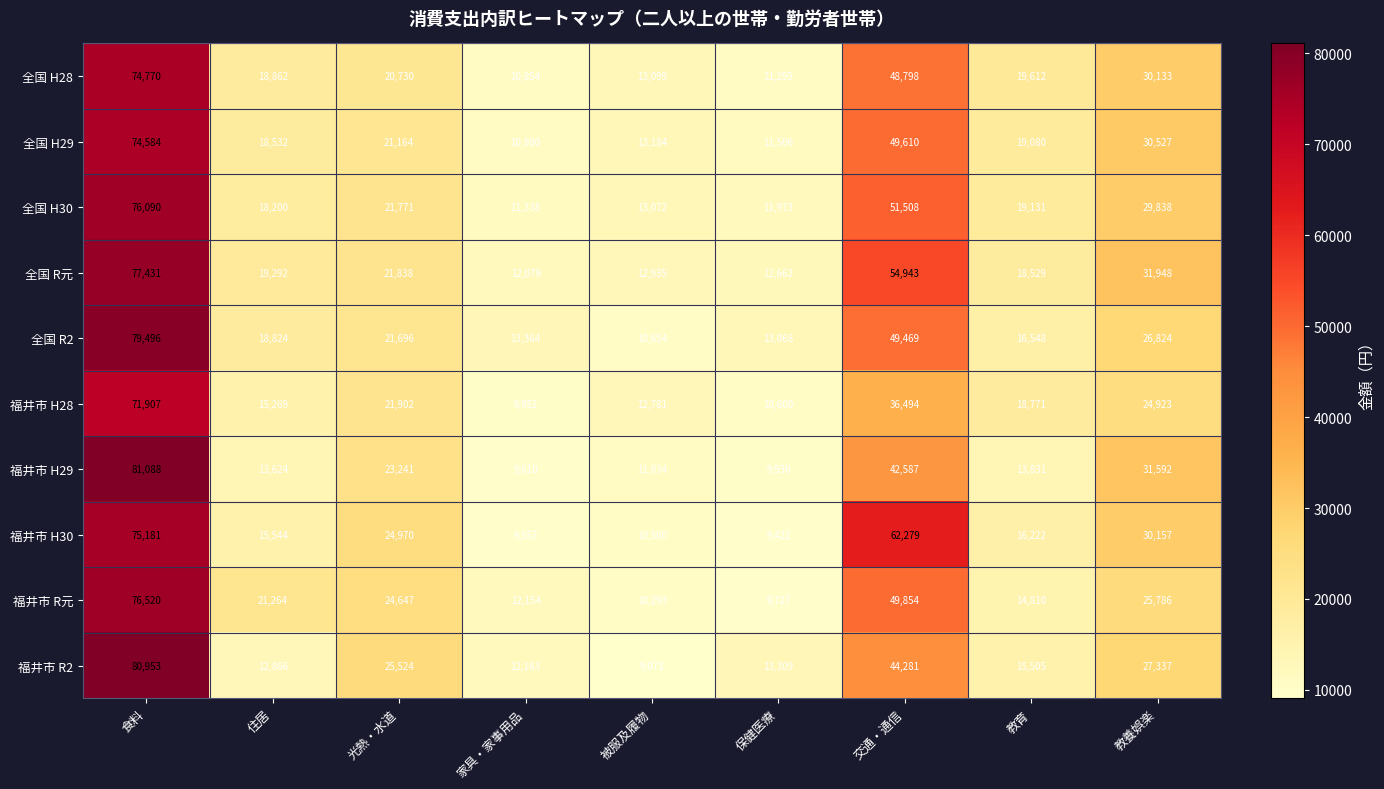

At which label is 福井市 H28 closest to 40929?

交通・通信